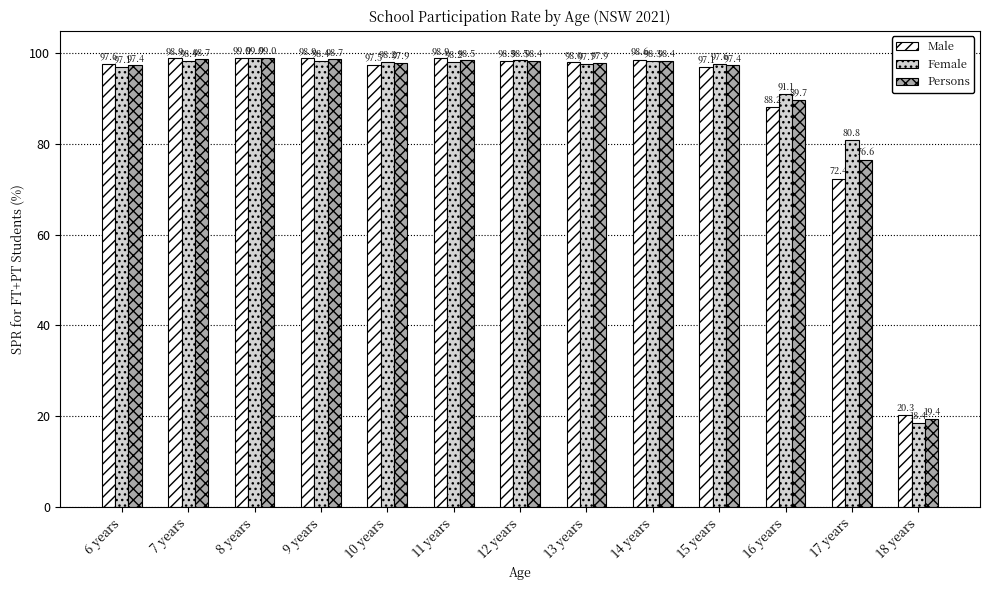

Reading left to right, list all the values displayed in this chart.

Male: 97.6	98.9	99.0	98.9	97.5	98.9	98.3	98.0	98.6	97.1	88.2	72.4	20.3
Female: 97.1	98.4	99.0	98.4	98.2	98.2	98.5	97.7	98.3	97.6	91.1	80.8	18.4
Persons: 97.4	98.7	99.0	98.7	97.9	98.5	98.4	97.9	98.4	97.4	89.7	76.6	19.4